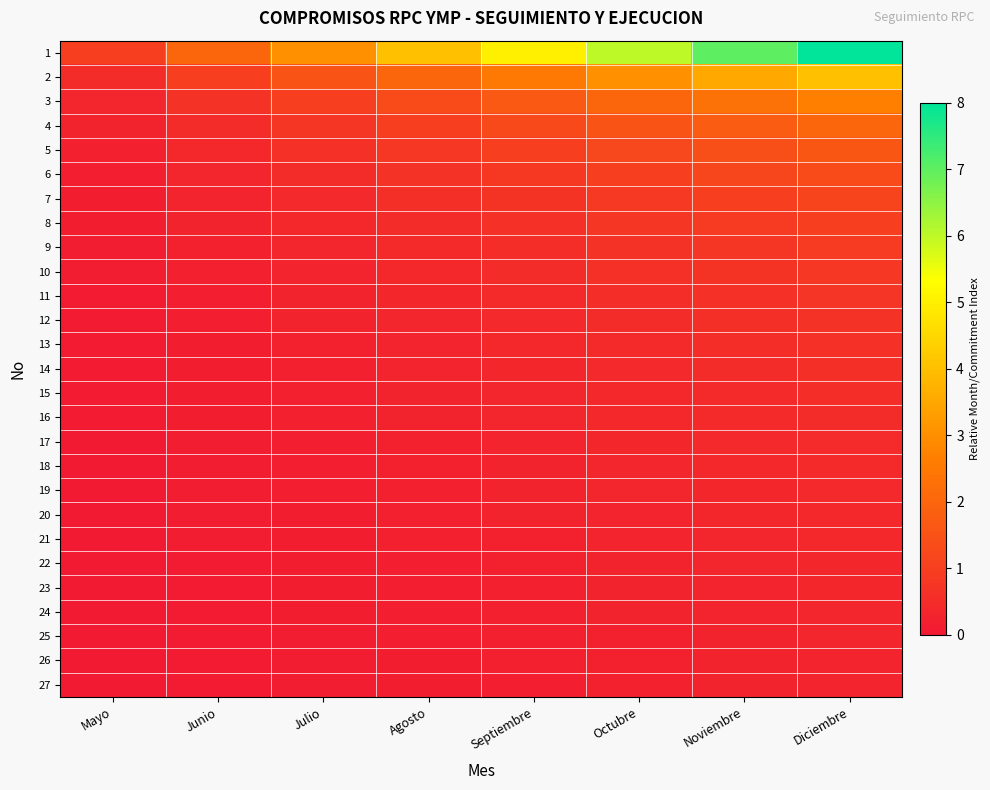

What is the spread (max minus min) of values at Diciembre?

7.7